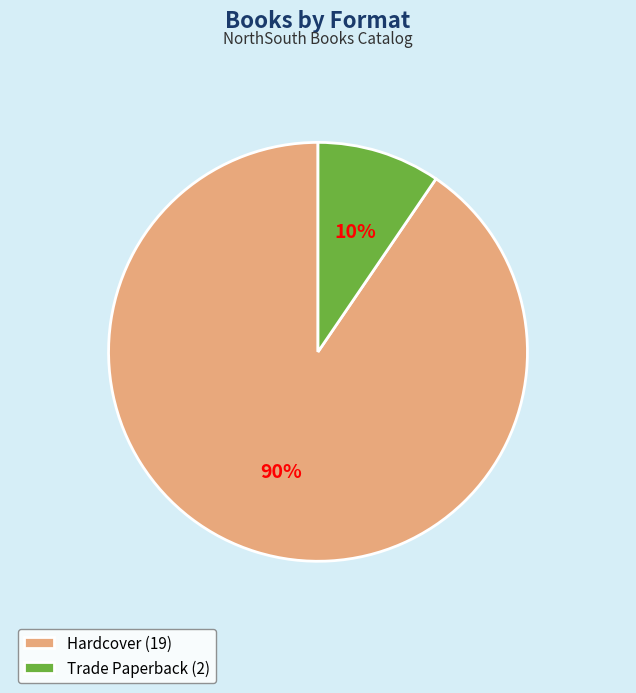

True or false: Trade Paperback accounts for 16% of the total.

False